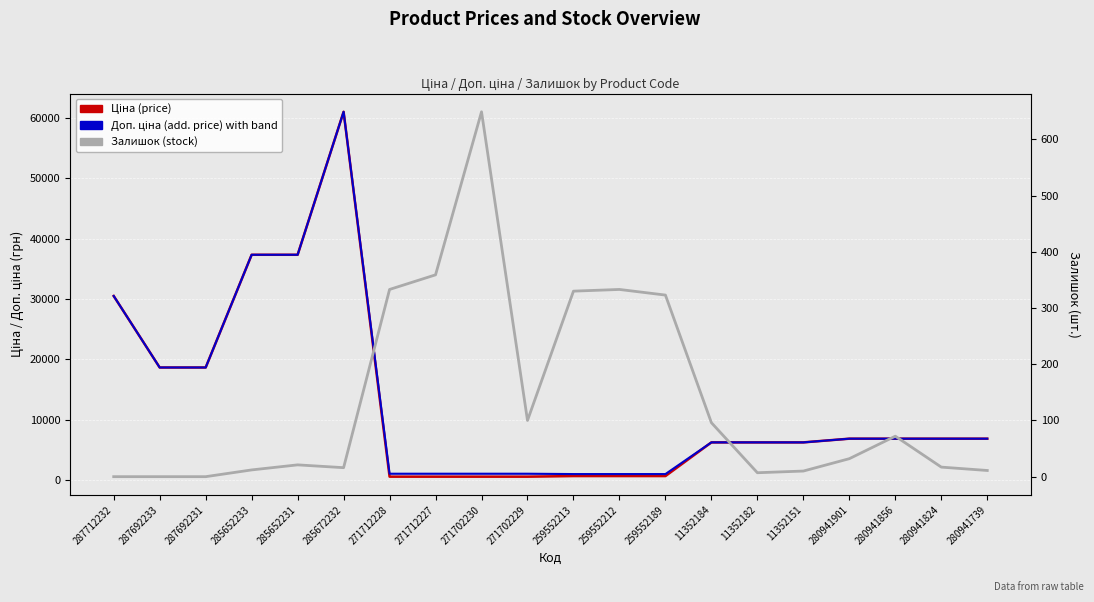

True or false: Залишок has a value of -400.0 at 287692233.

False